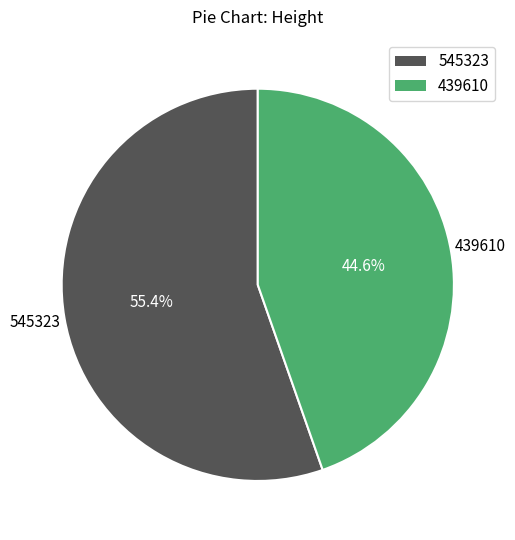

What portion of the pie excludes 439610?

55.4%